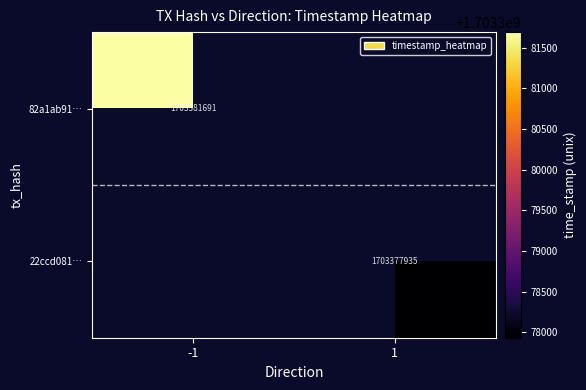

True or false: 22ccd081… has a value of 1703377935 at 1.

True